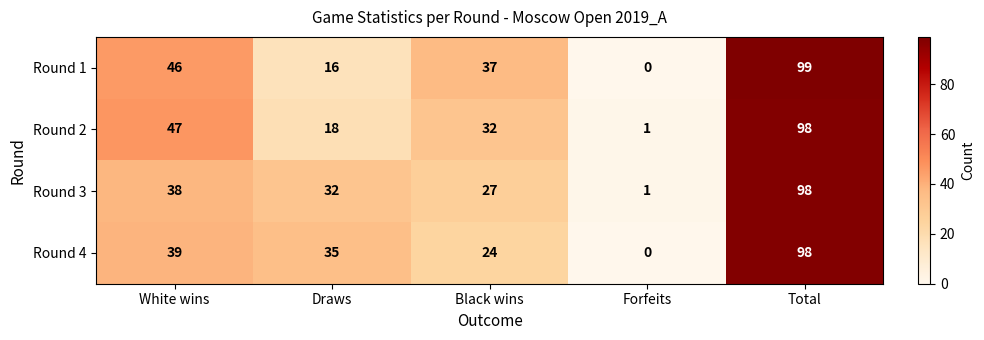

List the labels in order of Round 3 value, largest first.

Total, White wins, Draws, Black wins, Forfeits